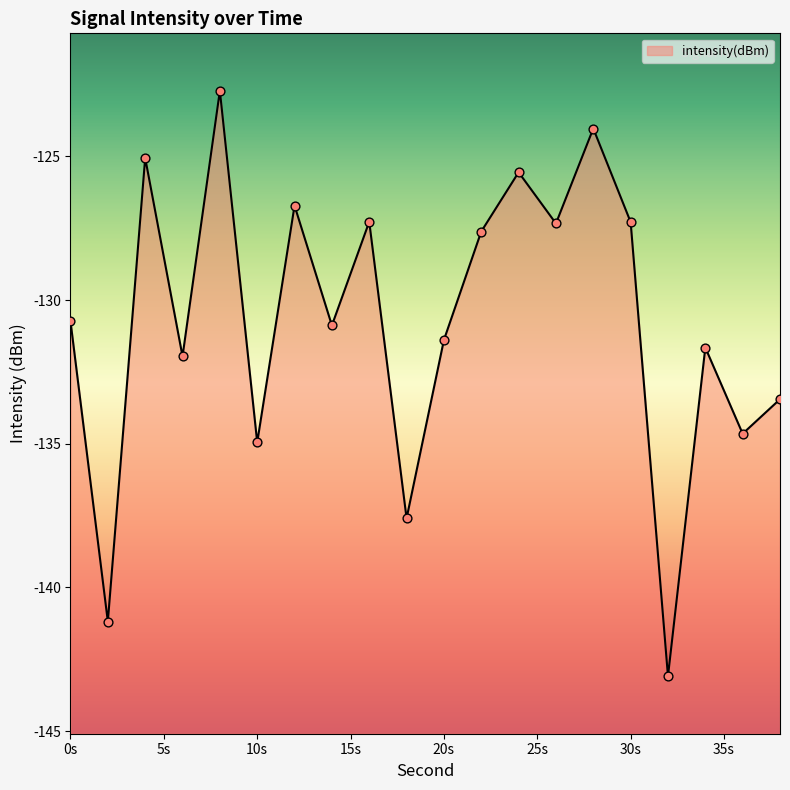

What is the change in value from 8 to 26?

-4.6